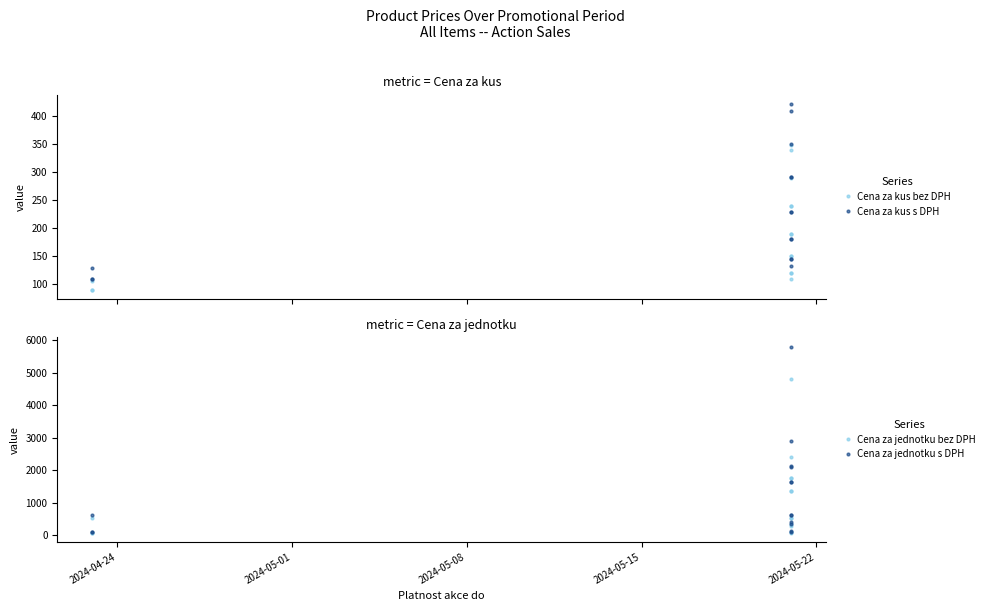

Reading left to right, what are all the values shown in this chart?

Cena za kus bez DPH: 105.5	89.0	89.0	349.0	289.0	339.0	189.0	239.9	119.9	189.0	239.9	149.0	149.0	119.9	109.0
Cena za kus s DPH: 127.7	107.7	107.7	422.3	349.7	410.2	228.7	290.3	145.1	228.7	290.3	180.3	180.3	145.1	131.9
Cena za jednotku bez DPH: 527.5	89.0	89.0	87.2	289.0	339.0	1766.4	4798.0	521.3	1750.0	2399.0	1367.0	1367.0	521.3	109.0
Cena za jednotku s DPH: 638.3	107.7	107.7	105.6	349.7	410.2	2137.3	5805.6	630.8	2117.5	2902.8	1654.0	1654.0	630.8	131.9